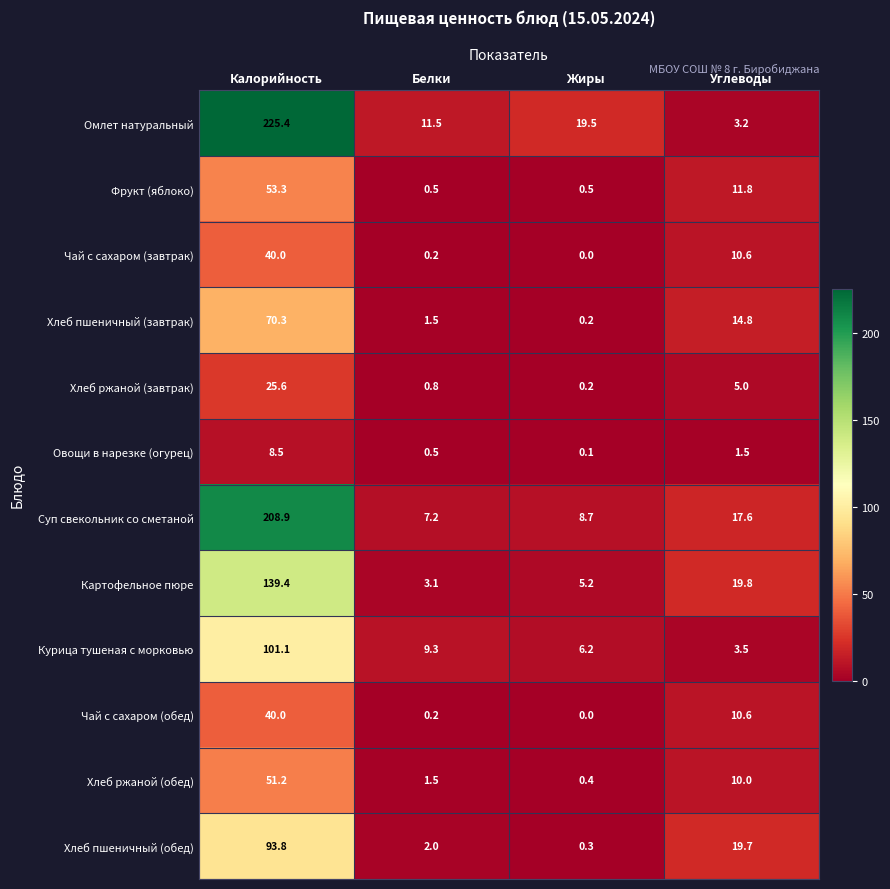

The value of Чай с сахаром (завтрак) at Калорийность is 56.5. True or false?

False